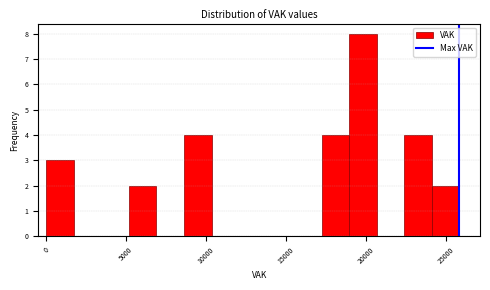

Around what value on the x-axis is the tallest bar? Give the approximate position of its centre, as read against the axis.

20000